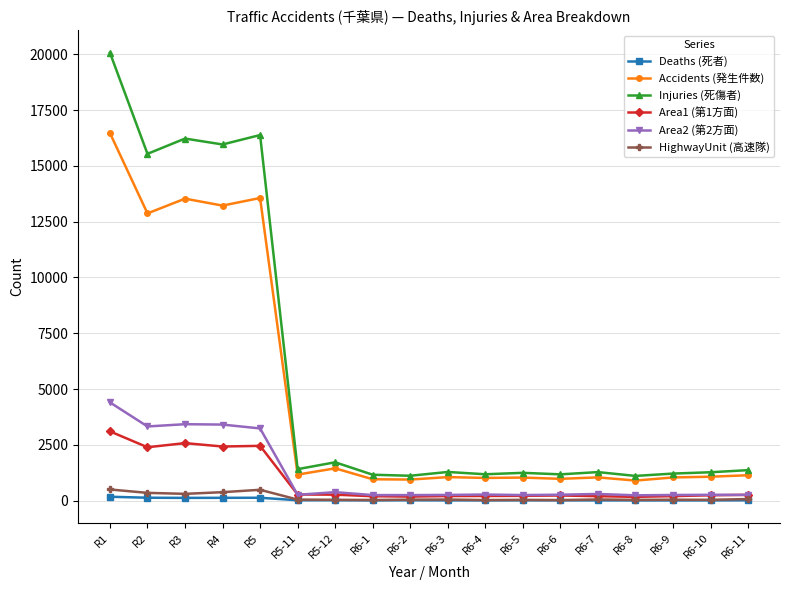

Between R5-12 and R6-8, which series saw the biggest shift?

Injuries (死傷者)